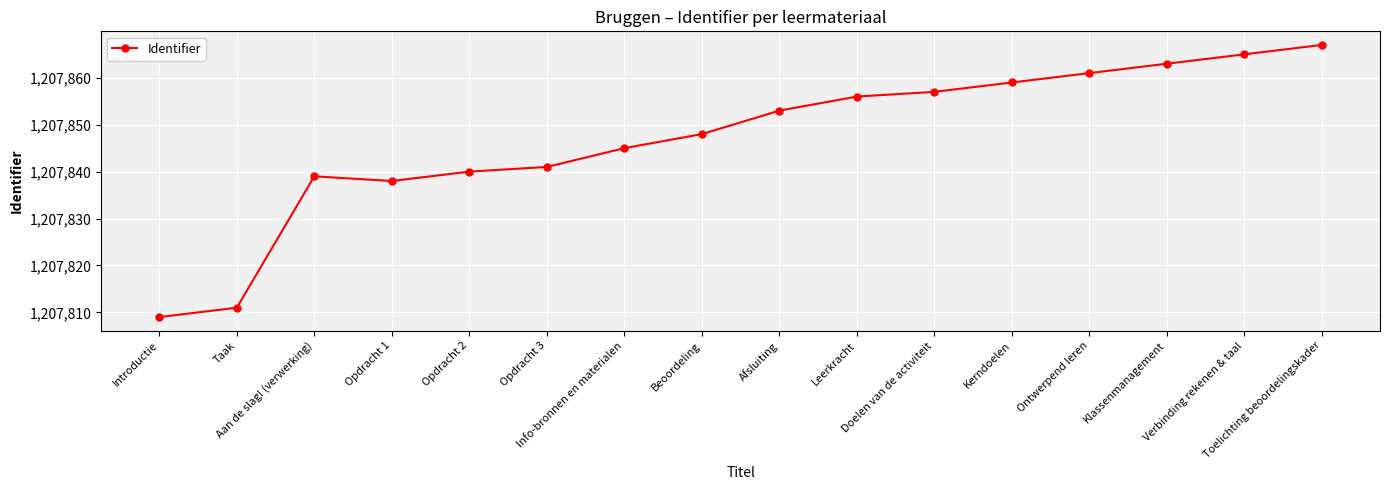

At which category does the data reach its first local peak?

Aan de slag! (verwerking)